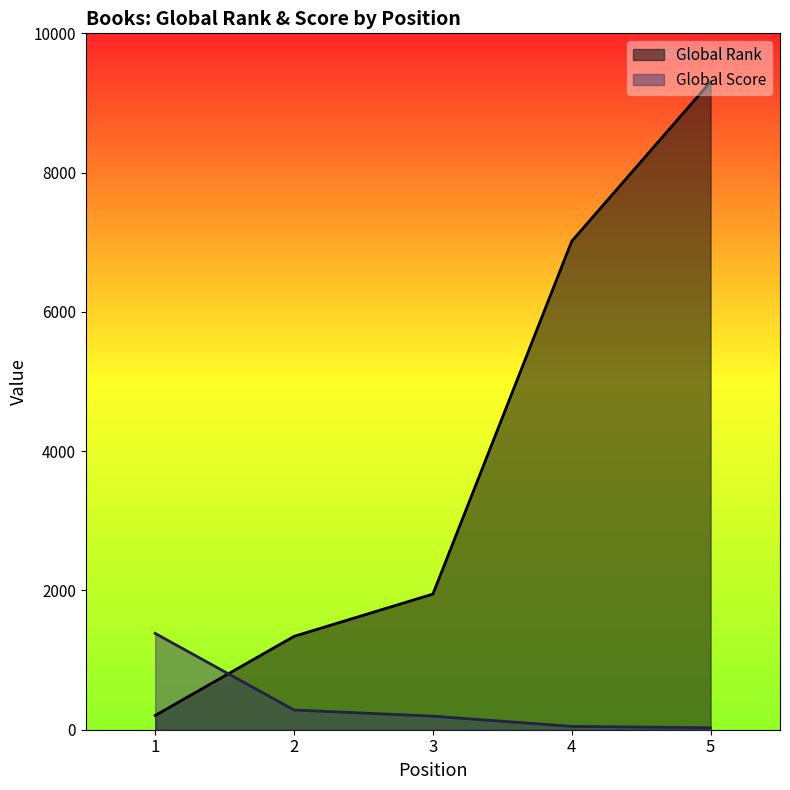

The Global Rank series shows 7015 at 4. True or false?

True